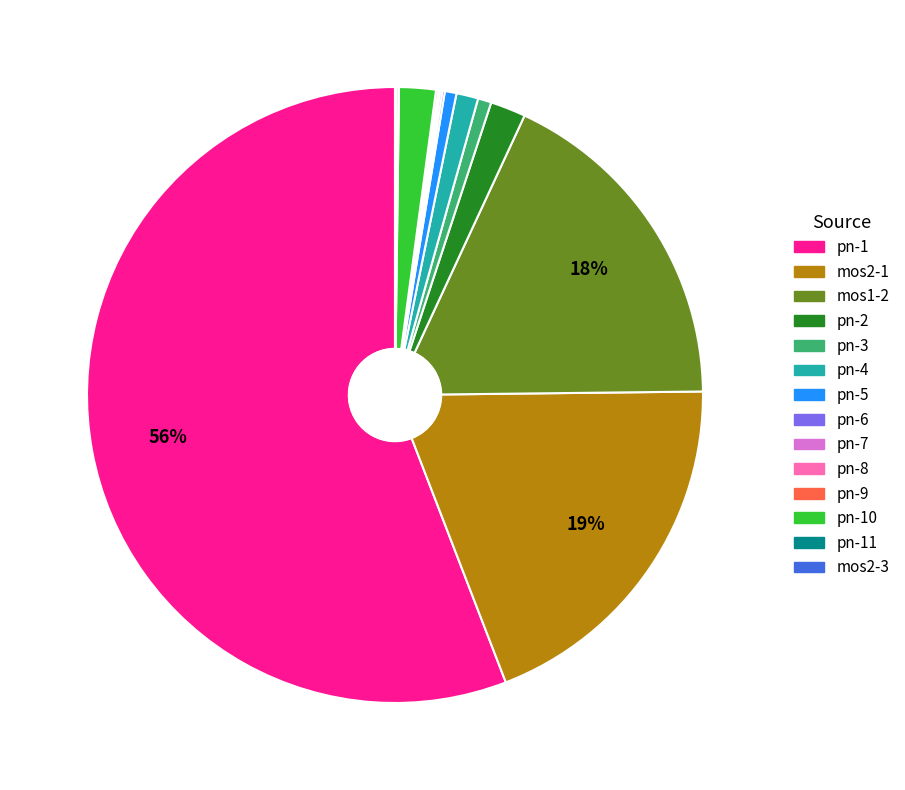

What percentage is the pn-1 slice, to the nearest percent?

56%